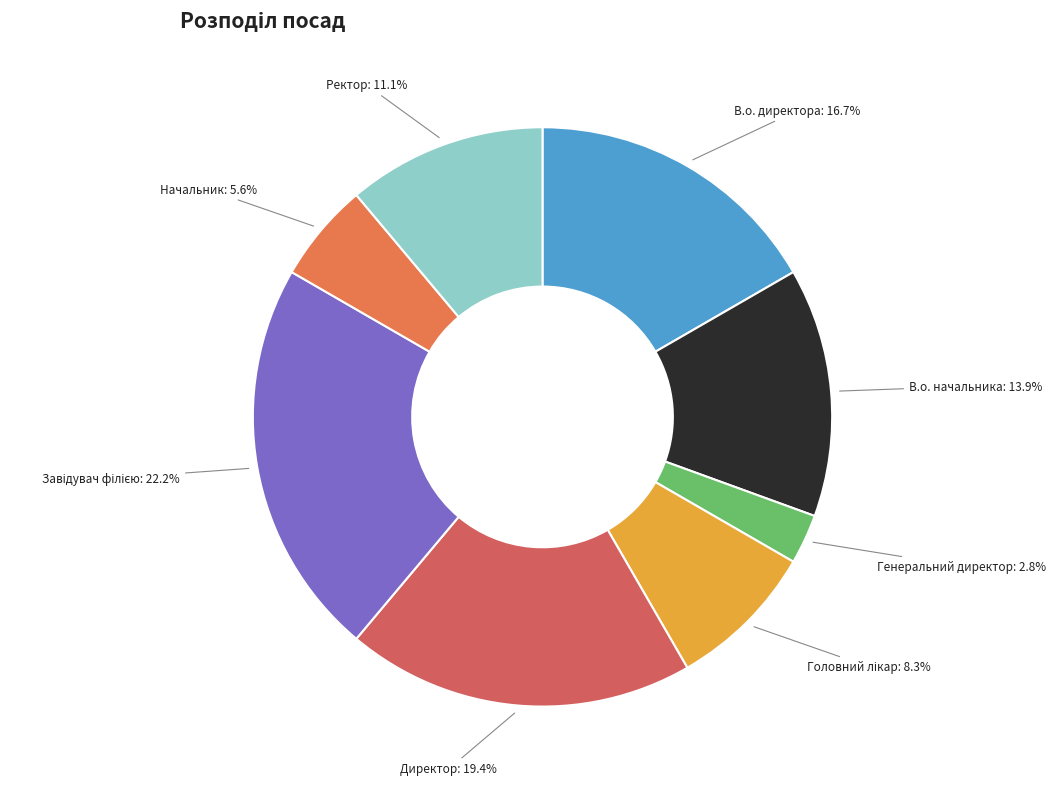

How many segments does this pie chart have?

8